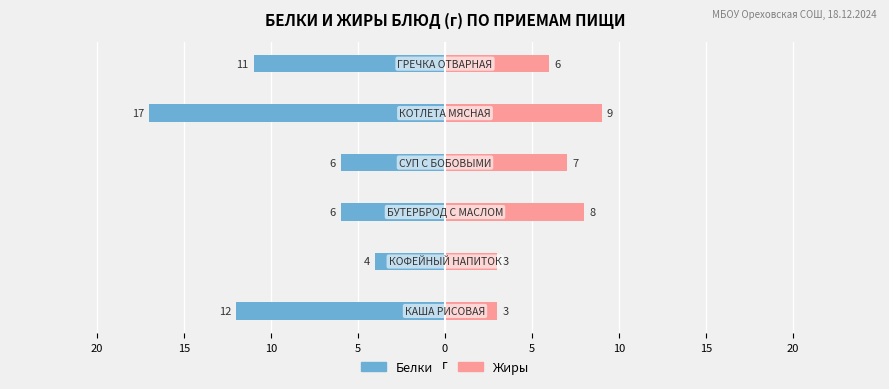

The Белки series shows -8 at 0. True or false?

False